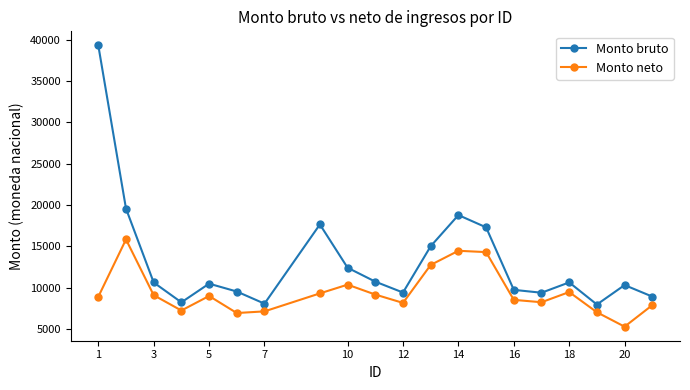

Which series has the largest total across all categories?

Monto bruto